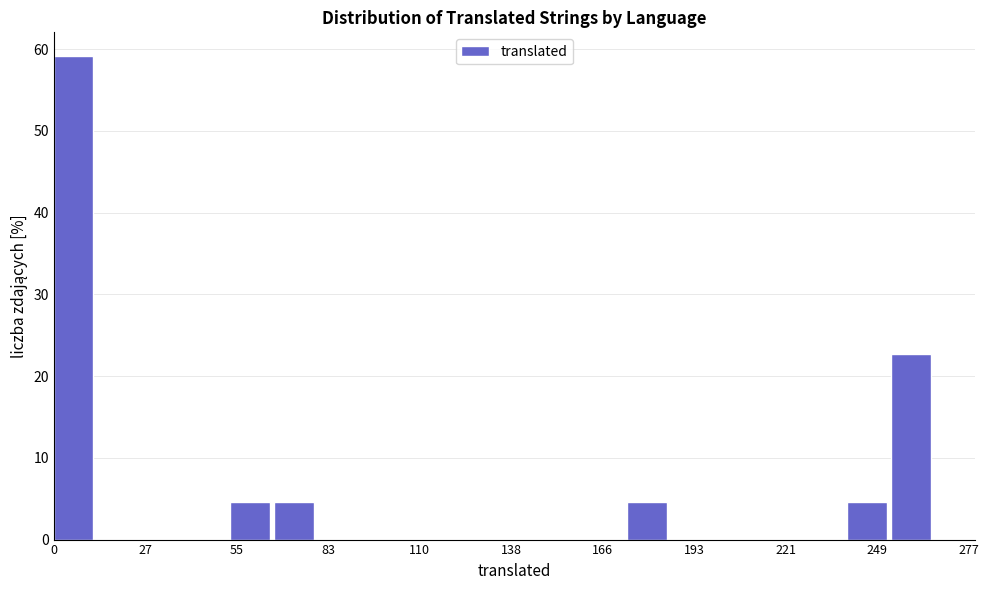

Around what value on the x-axis is the tallest bar? Give the approximate position of its centre, as read against the axis.

5